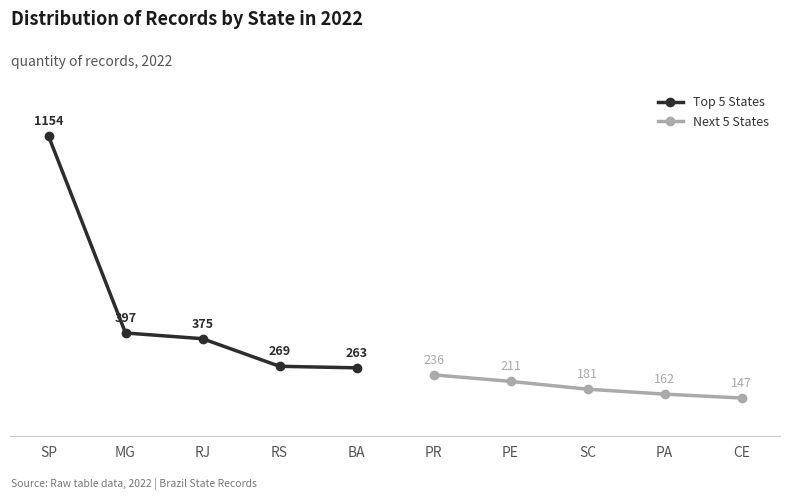

At which label is Next 5 States closest to 191?

SC